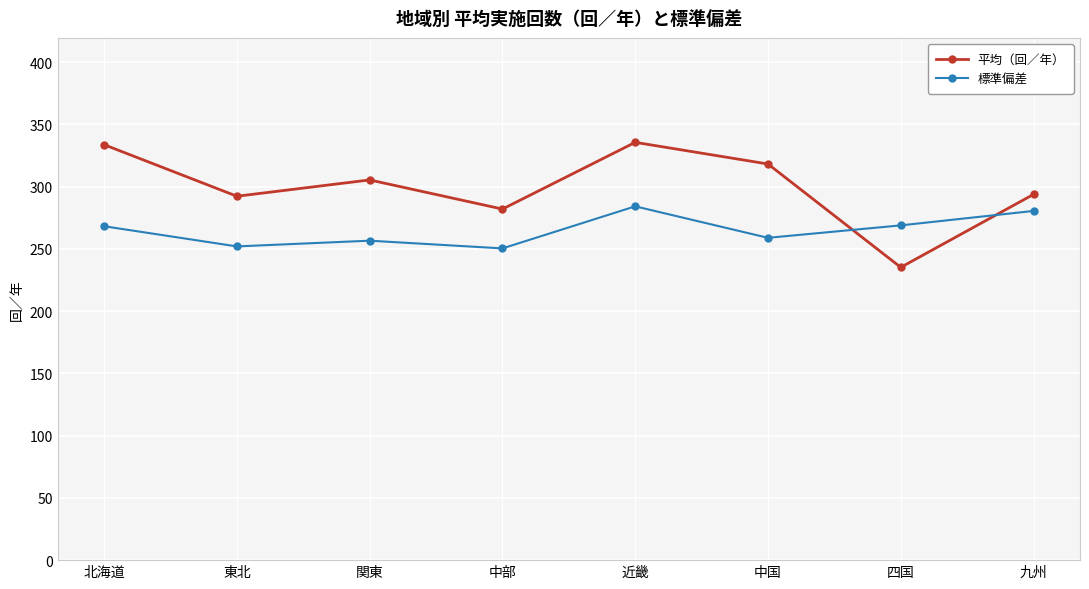

What is the total value across all series at 関東?

562.0